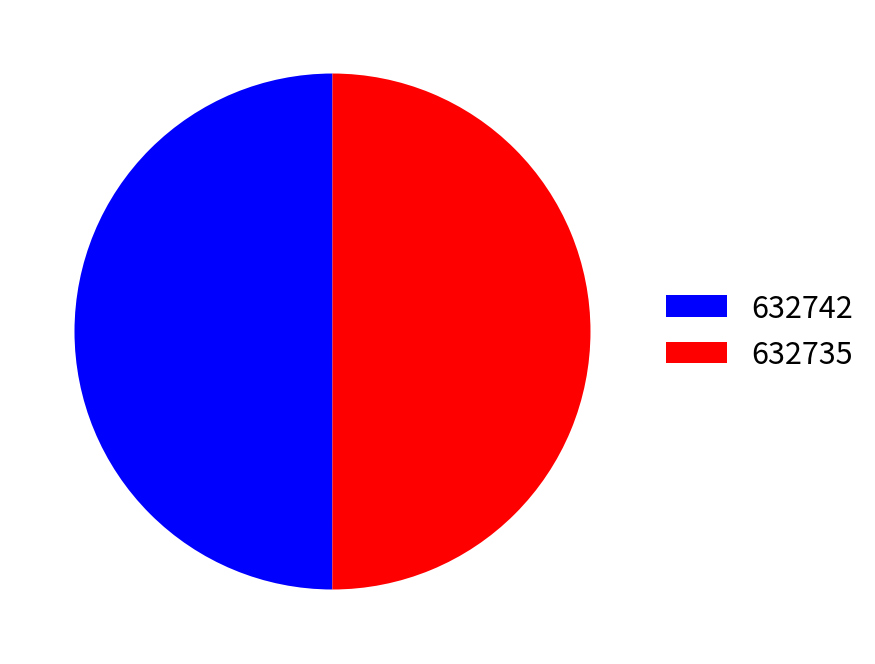

Do 632742 and 632735 together represent more than half of the pie?

Yes